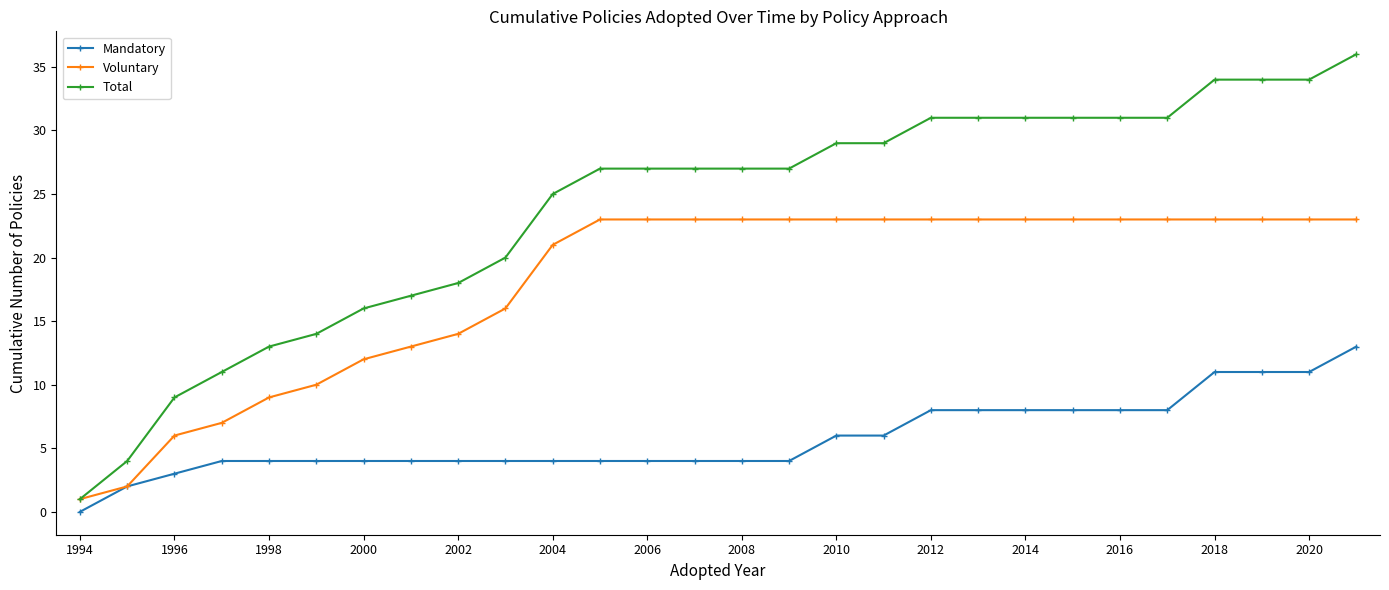

At how many categories does at least one series exceed 15?

22